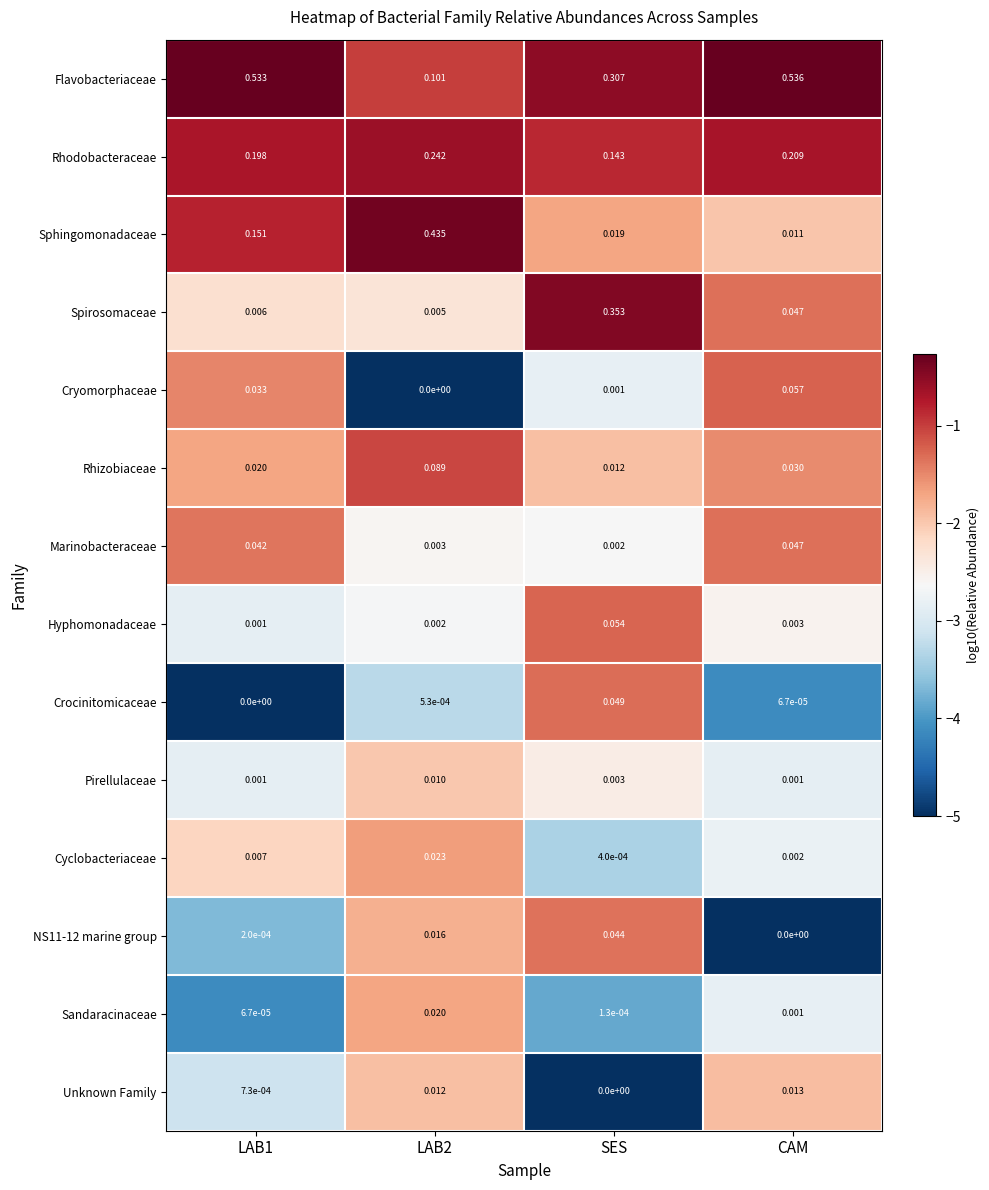

Which series has the largest total across all categories?

Flavobacteriaceae